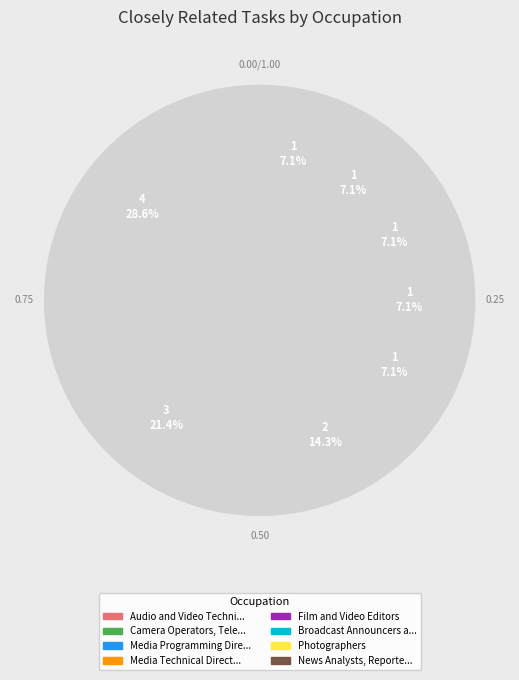

To the nearest percent, what is the combined percentage of Broadcast Announcers and Radio Disc Jockeys and Media Programming Directors?

21%